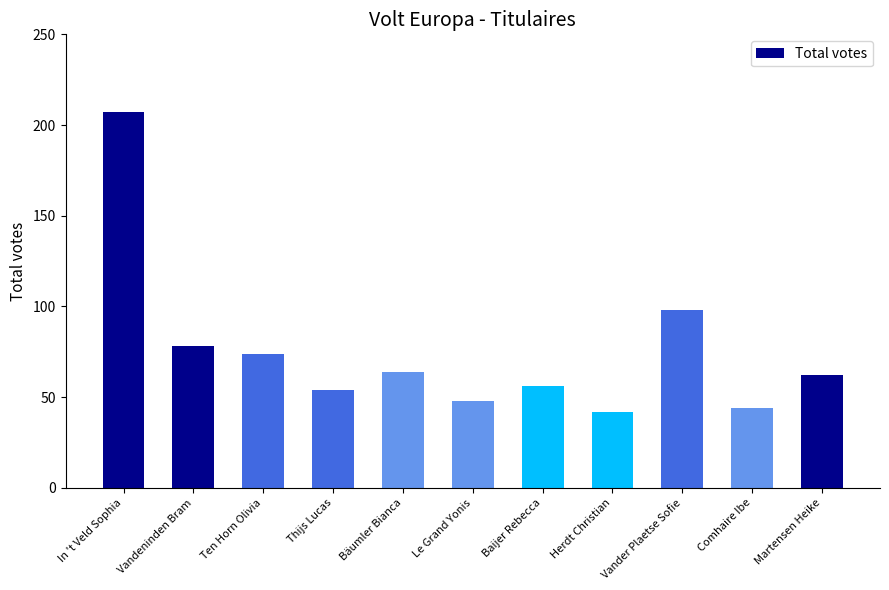

Reading left to right, list all the values displayed in this chart.

In 't Veld Sophia=207	Vandeninden Bram=78	Ten Horn Olivia=74	Thijs Lucas=54	Bäumler Bianca=64	Le Grand Yonis=48	Baijer Rebecca=56	Herdt Christian=42	Vander Plaetse Sofie=98	Comhaire Ibe=44	Martensen Heike=62